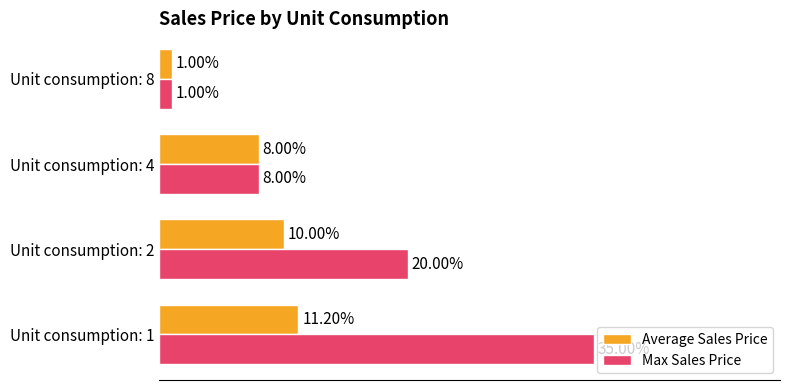

Which series has the largest total across all categories?

Max Sales Price